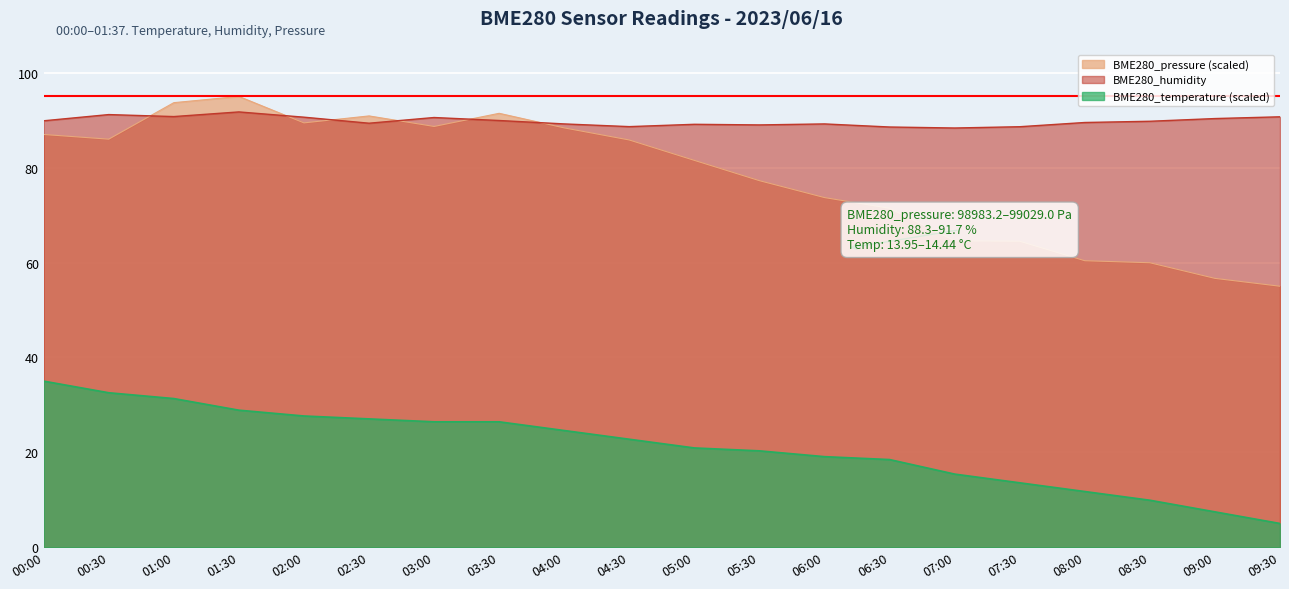

At how many categories does at least one series exceed 70?

20